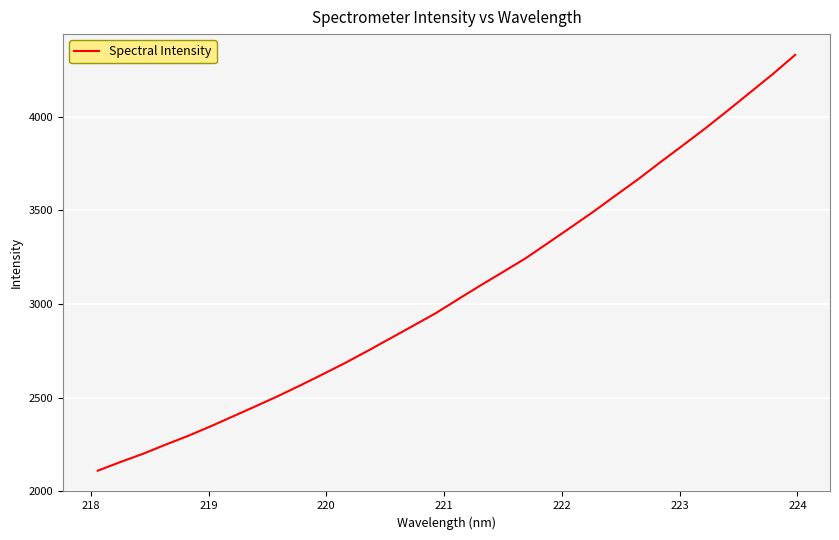

What is the maximum value shown in the chart?

4329.5